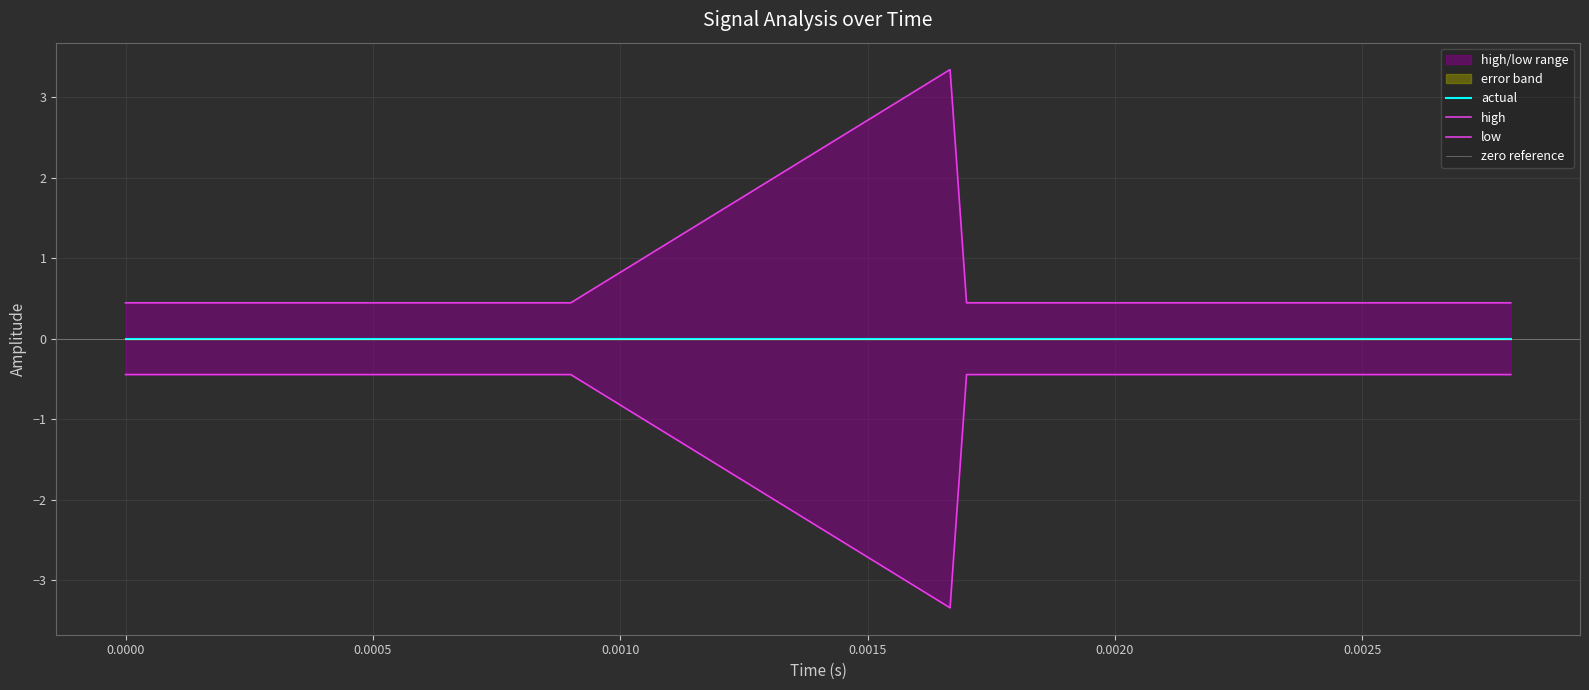

Reading left to right, list all the values displayed in this chart.

high: 0.4	0.4	0.4	0.4	0.4	0.4	0.4	0.4	0.4	0.4	3.3	0.4	0.4	0.4	0.4	0.4	0.4	0.4	0.4
low: -0.4	-0.4	-0.4	-0.4	-0.4	-0.4	-0.4	-0.4	-0.4	-0.4	-3.3	-0.4	-0.4	-0.4	-0.4	-0.4	-0.4	-0.4	-0.4